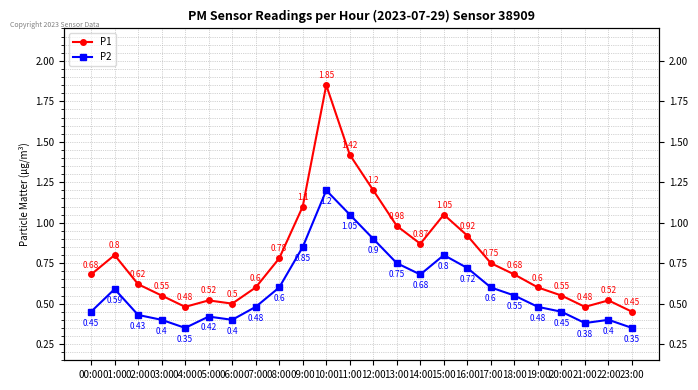

Where is the first local minimum for P1?

04:00